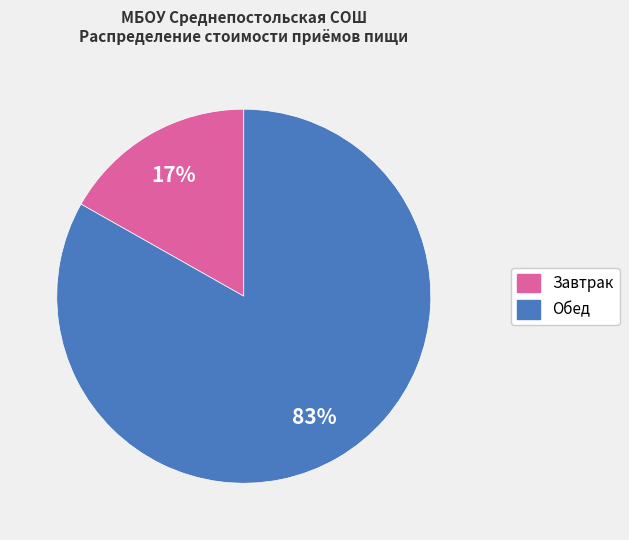

Combined, do Обед and Завтрак account for over 50%?

Yes